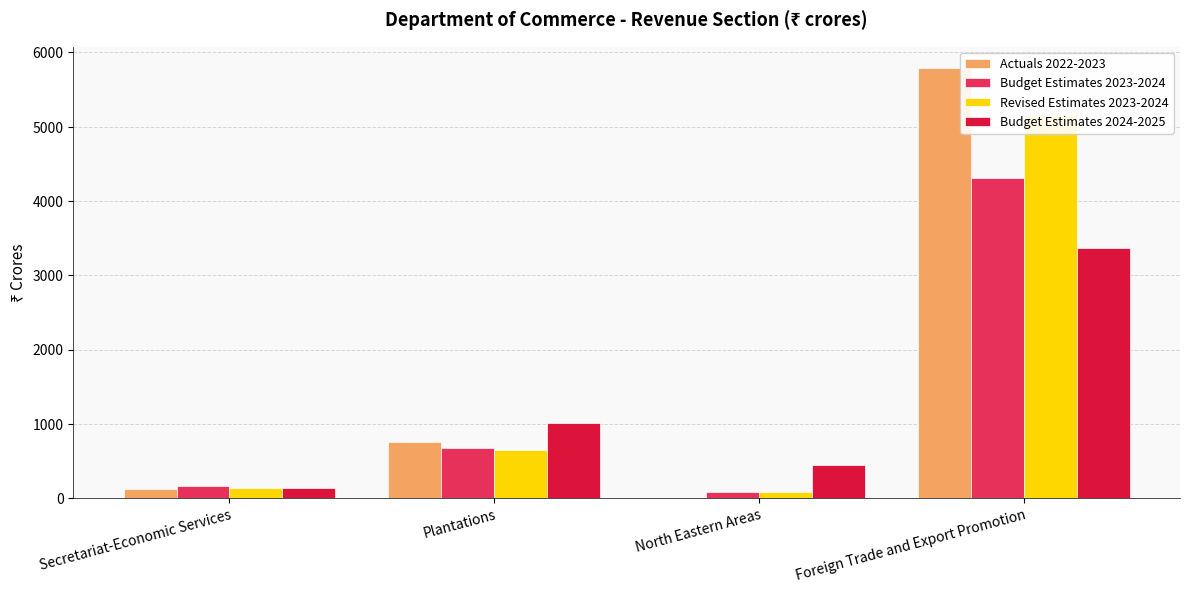

How many series are shown in this chart?

4